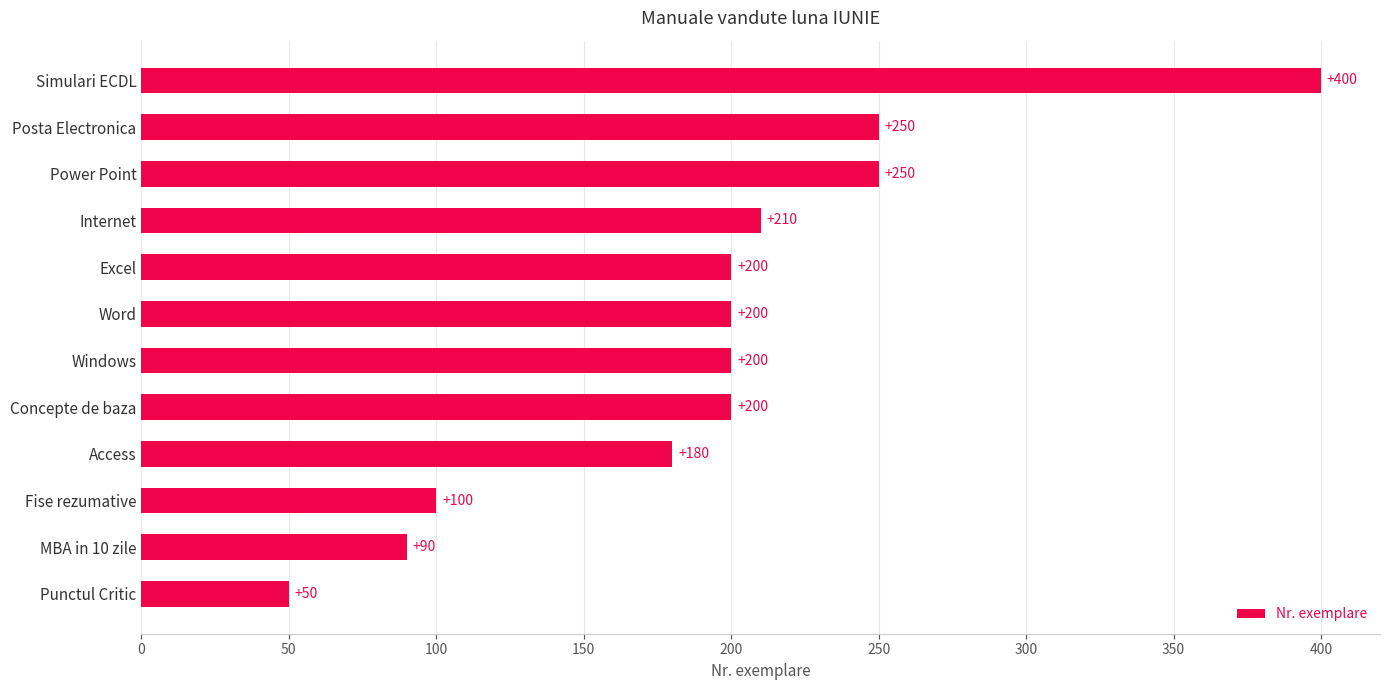

Read the value at Punctul Critic.

50